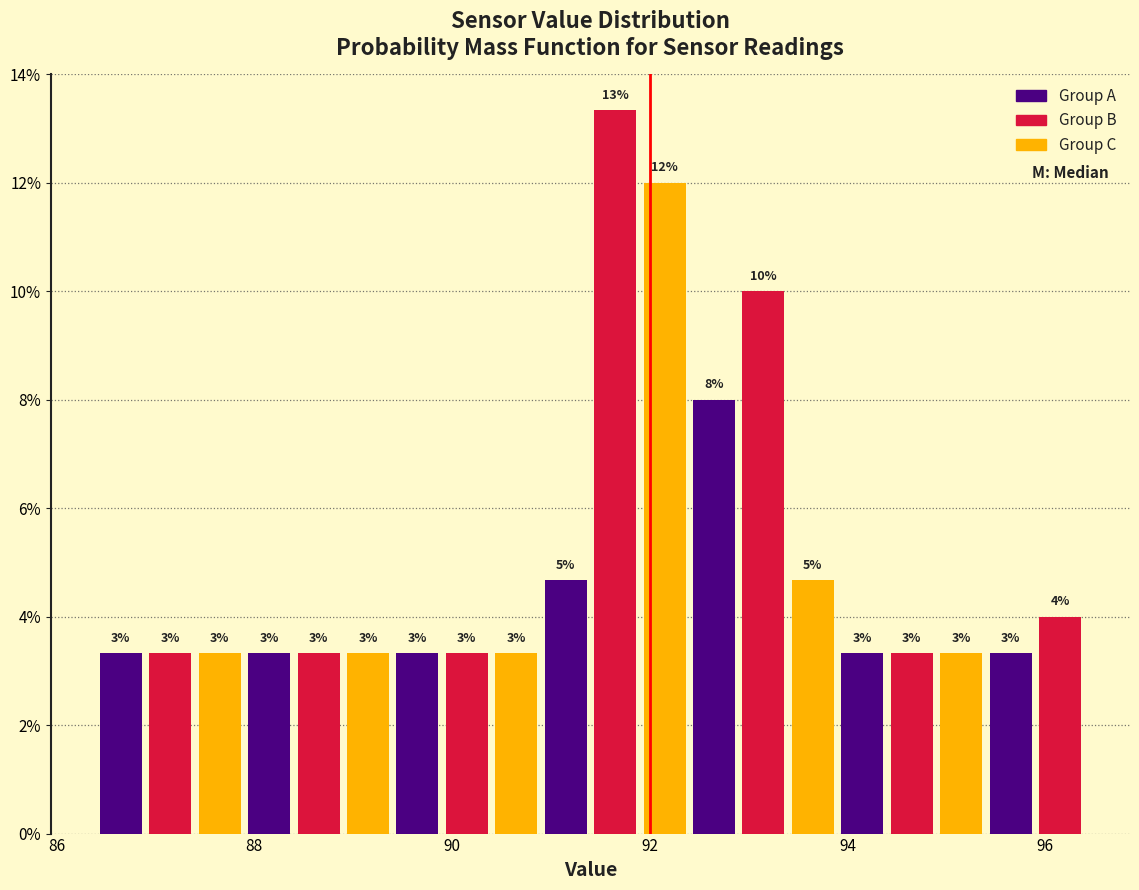

Around what value on the x-axis is the tallest bar? Give the approximate position of its centre, as read against the axis.

91.6